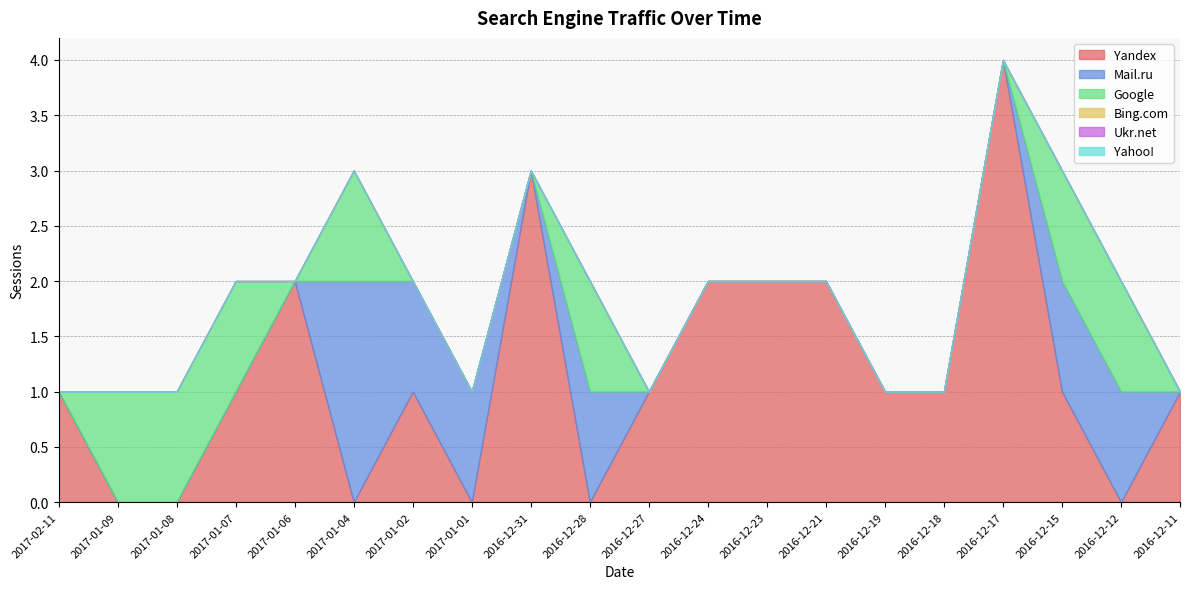

Reading left to right, list all the values displayed in this chart.

Yandex: 2017-02-11=1	2017-01-09=0	2017-01-08=0	2017-01-07=1	2017-01-06=2	2017-01-04=0	2017-01-02=1	2017-01-01=0	2016-12-31=3	2016-12-28=0	2016-12-27=1	2016-12-24=2	2016-12-23=2	2016-12-21=2	2016-12-19=1	2016-12-18=1	2016-12-17=4	2016-12-15=1	2016-12-12=0	2016-12-11=1
Mail.ru: 2017-02-11=0	2017-01-09=0	2017-01-08=0	2017-01-07=0	2017-01-06=0	2017-01-04=2	2017-01-02=1	2017-01-01=1	2016-12-31=0	2016-12-28=1	2016-12-27=0	2016-12-24=0	2016-12-23=0	2016-12-21=0	2016-12-19=0	2016-12-18=0	2016-12-17=0	2016-12-15=1	2016-12-12=1	2016-12-11=0
Google: 2017-02-11=0	2017-01-09=1	2017-01-08=1	2017-01-07=1	2017-01-06=0	2017-01-04=1	2017-01-02=0	2017-01-01=0	2016-12-31=0	2016-12-28=1	2016-12-27=0	2016-12-24=0	2016-12-23=0	2016-12-21=0	2016-12-19=0	2016-12-18=0	2016-12-17=0	2016-12-15=1	2016-12-12=1	2016-12-11=0
Bing.com: 2017-02-11=0	2017-01-09=0	2017-01-08=0	2017-01-07=0	2017-01-06=0	2017-01-04=0	2017-01-02=0	2017-01-01=0	2016-12-31=0	2016-12-28=0	2016-12-27=0	2016-12-24=0	2016-12-23=0	2016-12-21=0	2016-12-19=0	2016-12-18=0	2016-12-17=0	2016-12-15=0	2016-12-12=0	2016-12-11=0
Ukr.net: 2017-02-11=0	2017-01-09=0	2017-01-08=0	2017-01-07=0	2017-01-06=0	2017-01-04=0	2017-01-02=0	2017-01-01=0	2016-12-31=0	2016-12-28=0	2016-12-27=0	2016-12-24=0	2016-12-23=0	2016-12-21=0	2016-12-19=0	2016-12-18=0	2016-12-17=0	2016-12-15=0	2016-12-12=0	2016-12-11=0
Yahoo!: 2017-02-11=0	2017-01-09=0	2017-01-08=0	2017-01-07=0	2017-01-06=0	2017-01-04=0	2017-01-02=0	2017-01-01=0	2016-12-31=0	2016-12-28=0	2016-12-27=0	2016-12-24=0	2016-12-23=0	2016-12-21=0	2016-12-19=0	2016-12-18=0	2016-12-17=0	2016-12-15=0	2016-12-12=0	2016-12-11=0